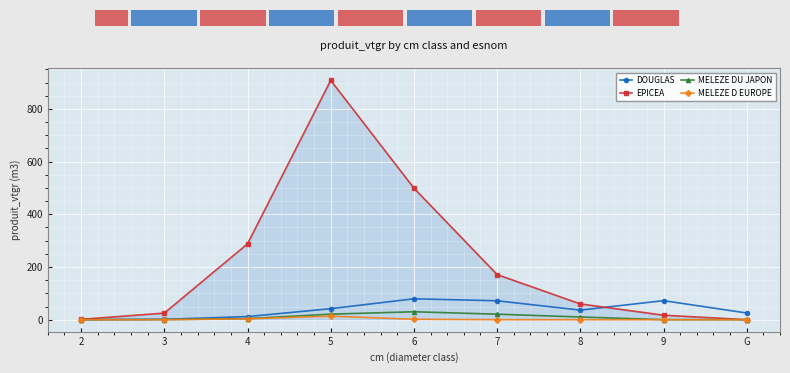

At which category is the sum across all series the highest?

5